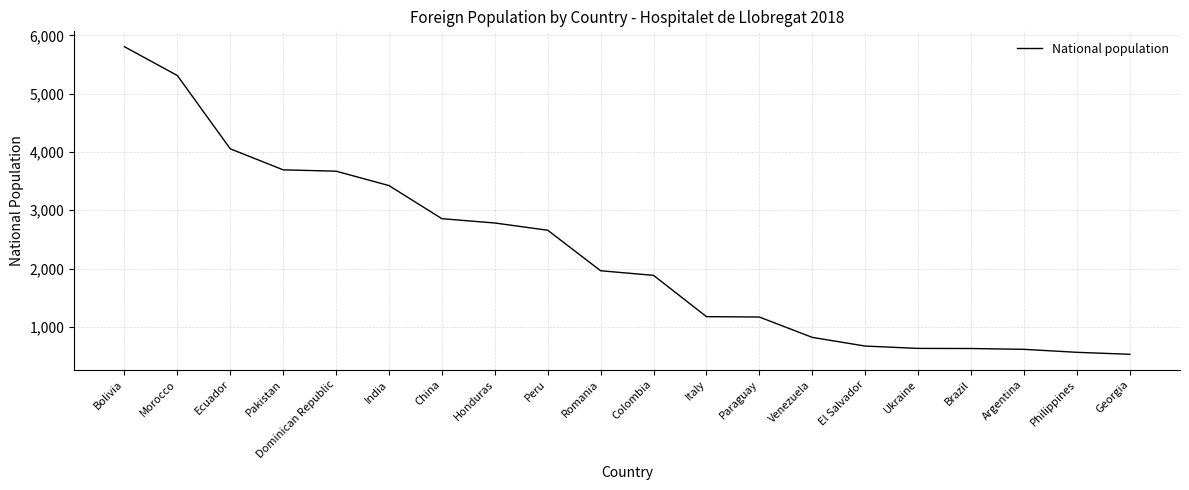

What is the ratio of the value at China to the value at Georgia?

5.4